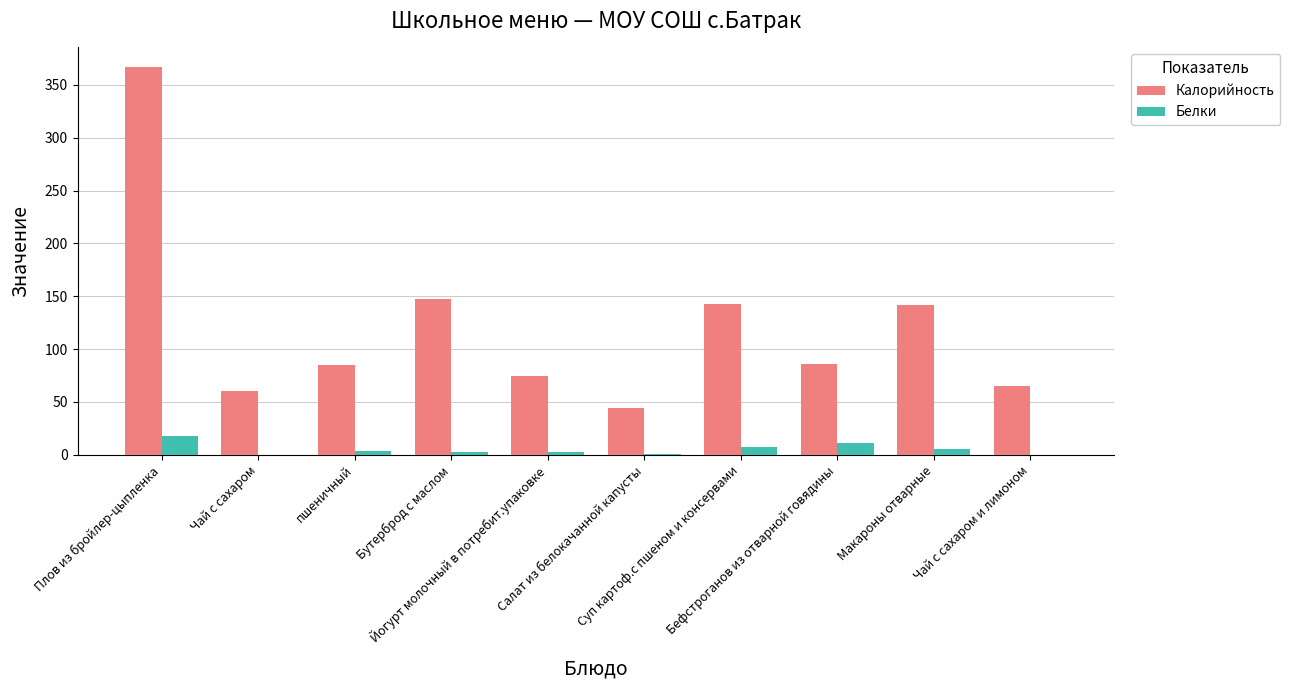

The Белки series shows 17.5 at Плов из бройлер-цыпленка. True or false?

True